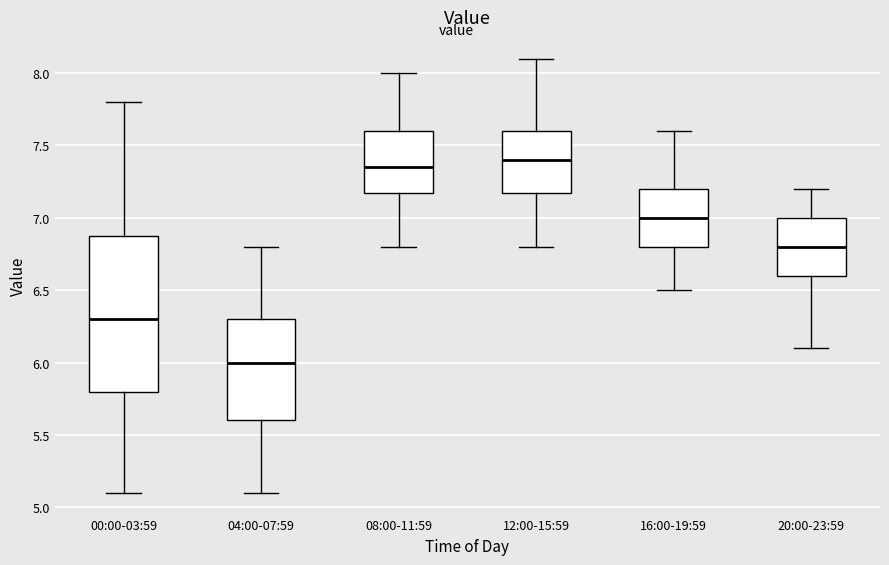

Which box has the highest median line?

12:00-15:59